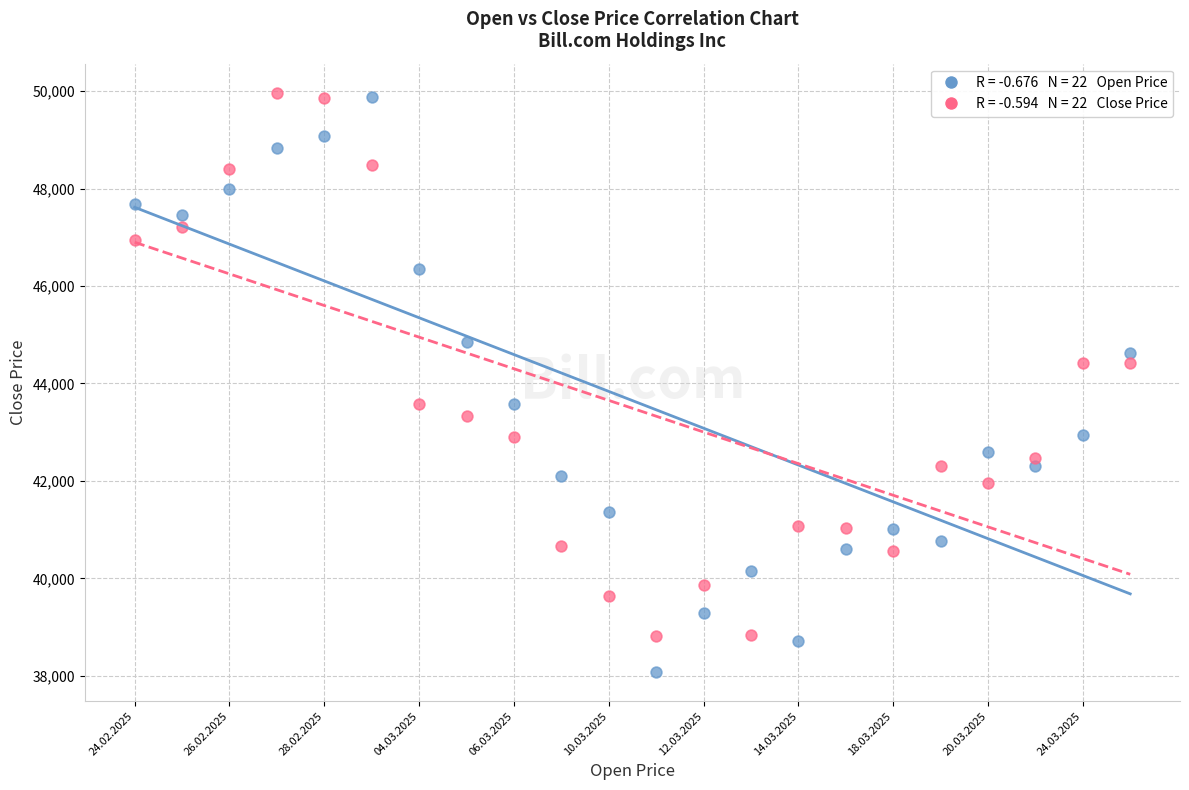

Across all data points, what is the range of Y values (max minus min)?

11897